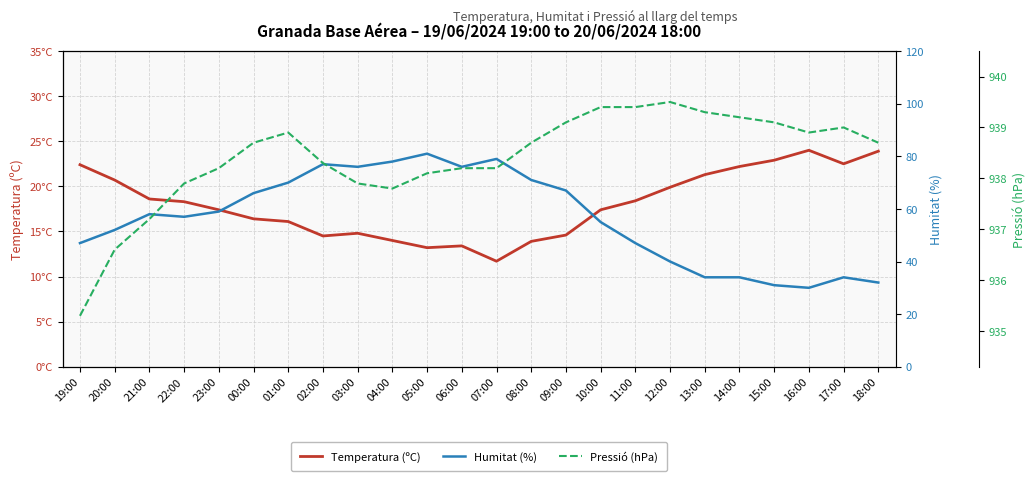

What is the difference between the Pressió (hPa) values at 09:00 and 22:00?

1.2